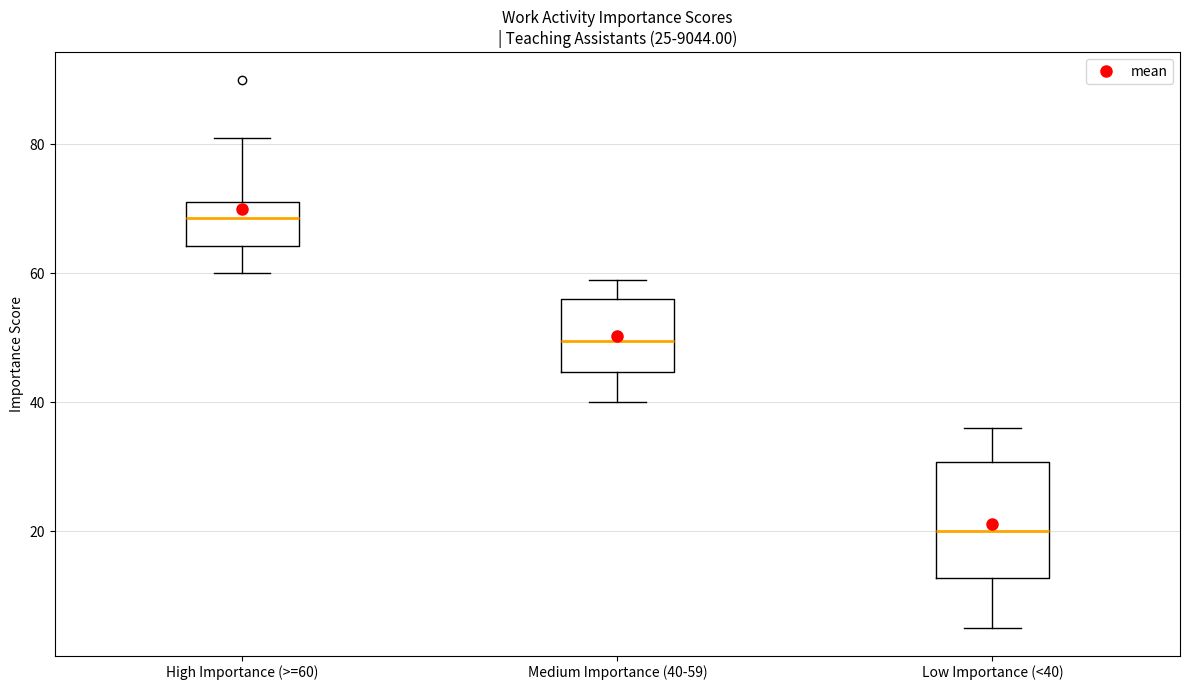

Reading left to right, read every box against the y-axis: the position of its median line, the range the box covers, and the ends of its whiskers. The values are not printed on the chart, so give them approximately, as read against the axis.

High Importance (>=60): median 68, box 64 to 72, whiskers 60 to 82
Medium Importance (40-59): median 50, box 44 to 56, whiskers 40 to 60
Low Importance (<40): median 20, box 12 to 30, whiskers 6 to 36